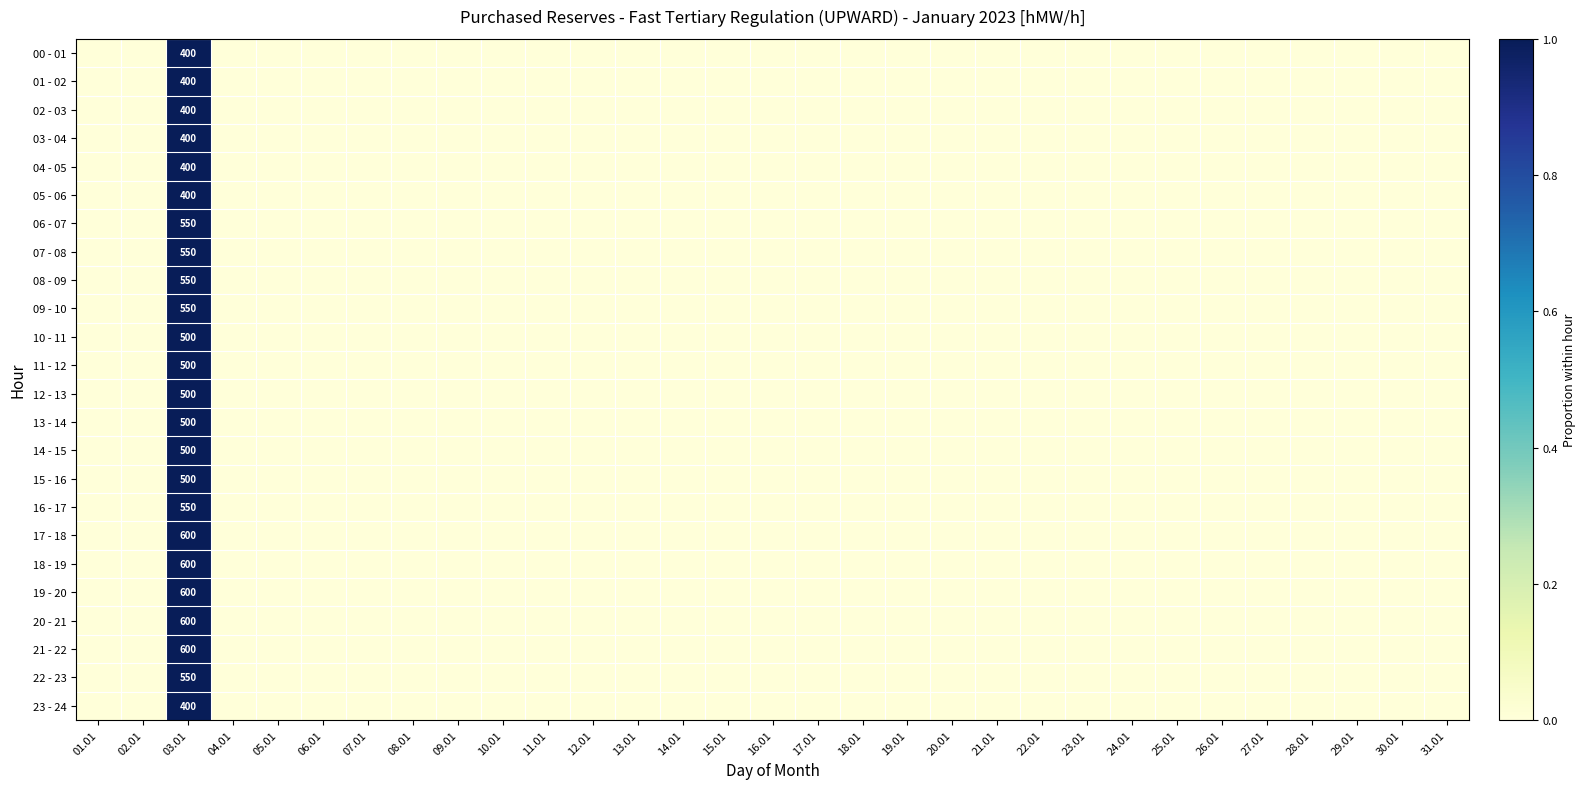

How many values in 07 - 08 are above zero?

1